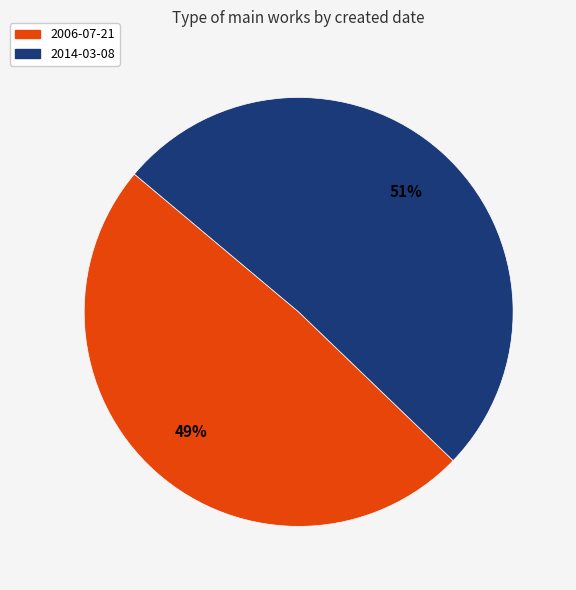

How many segments does this pie chart have?

2